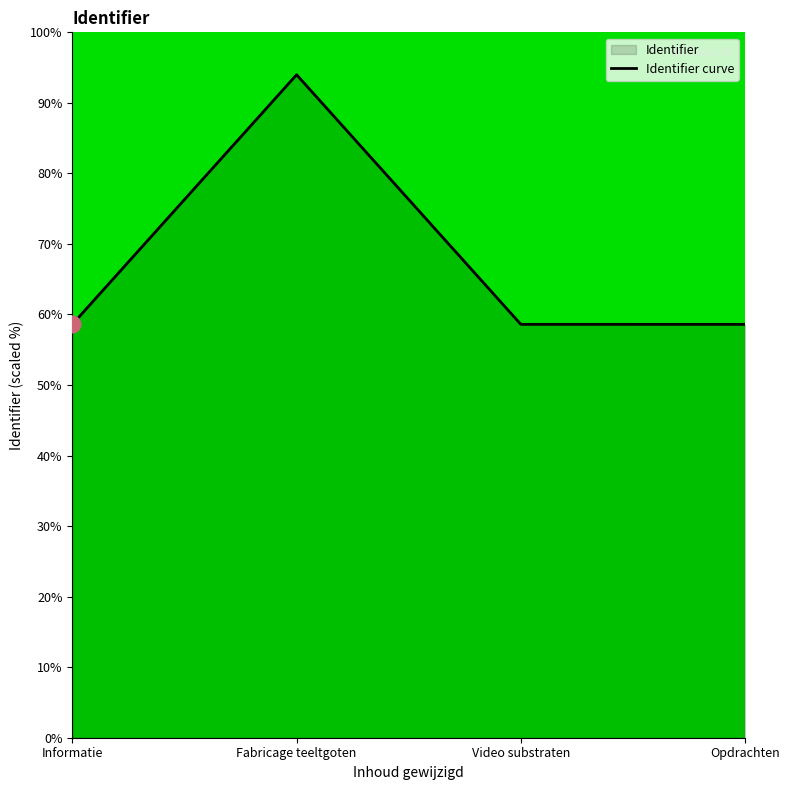

True or false: there are more than 0 points higher than both neighbors.

True